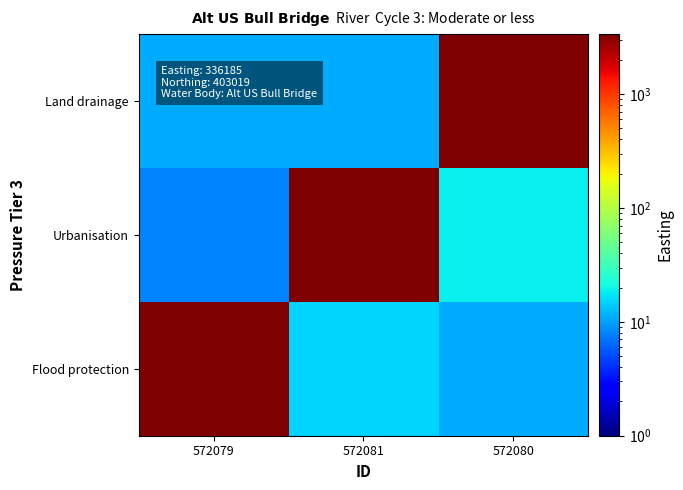

What is the difference between the highest and lowest values at 572081?

3350